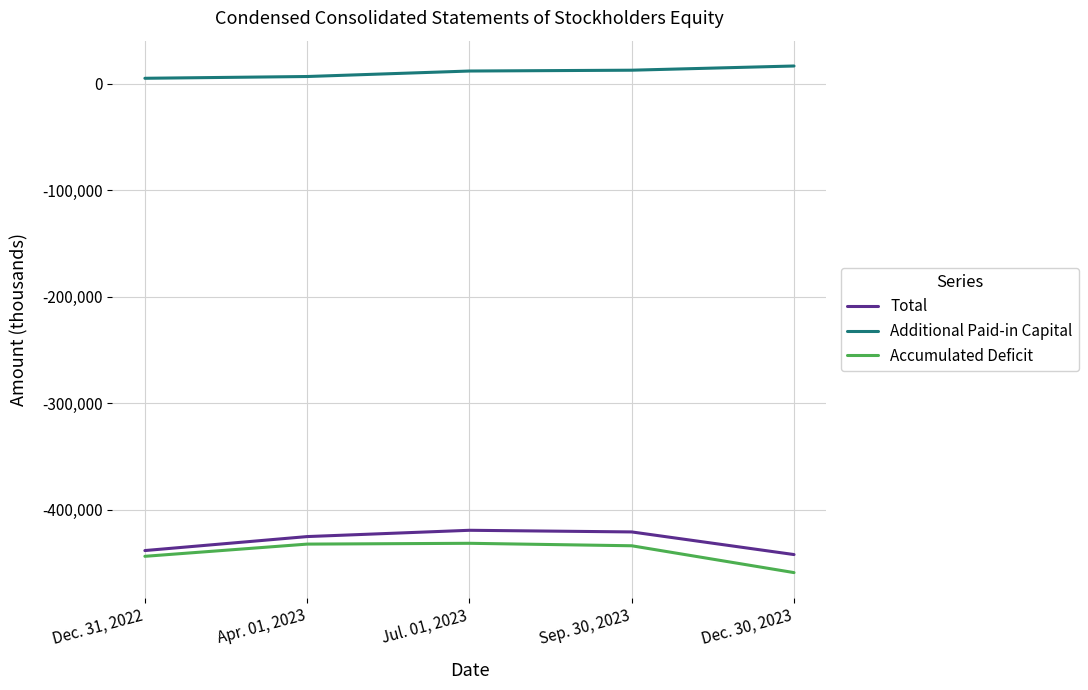

What is the maximum value for Total?

-419141